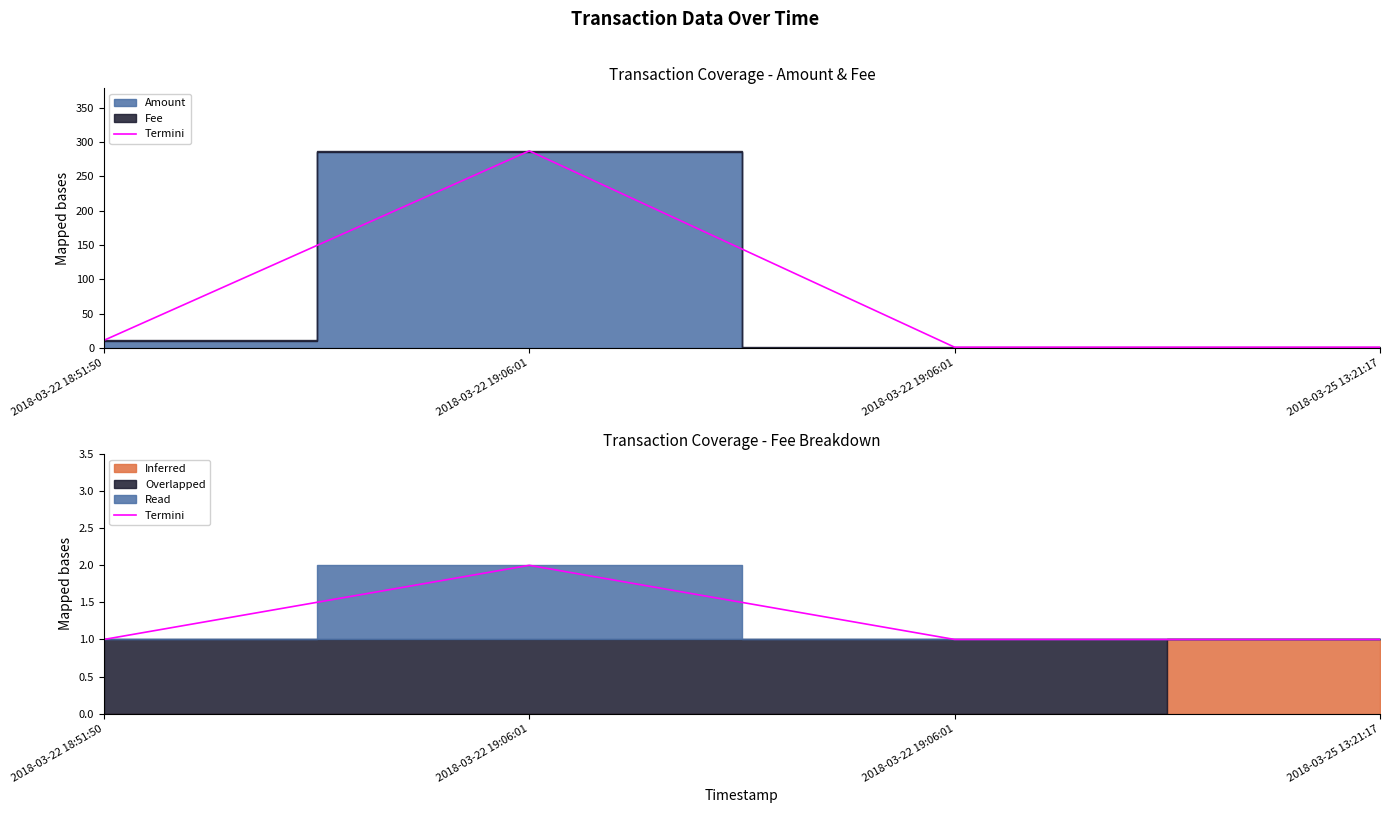

Count the values in the range 1 to 2.

4